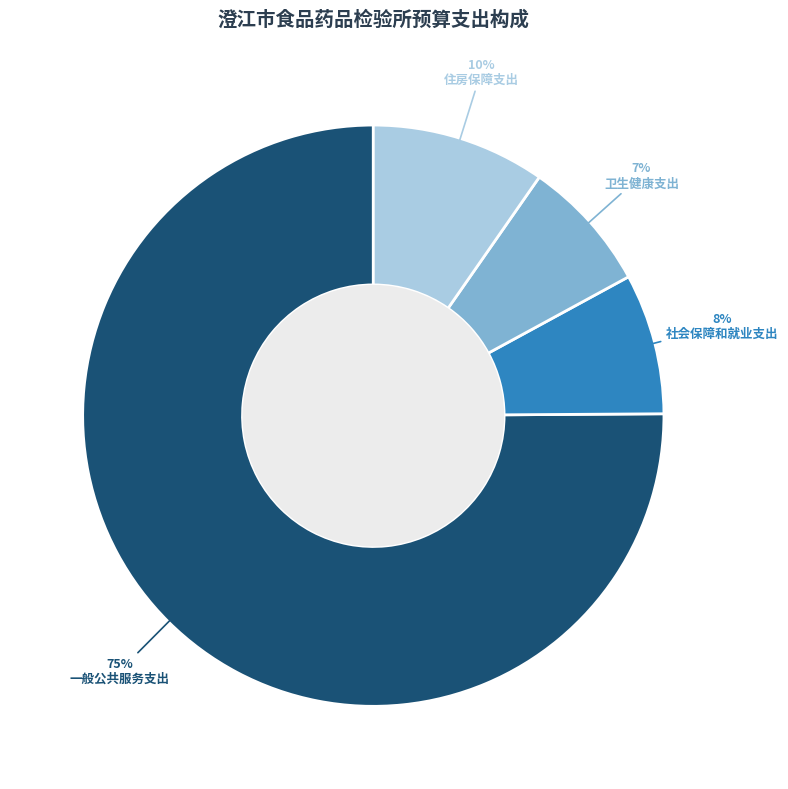

To the nearest percent, what is the combined percentage of 一般公共服务支出 and 住房保障支出?

85%